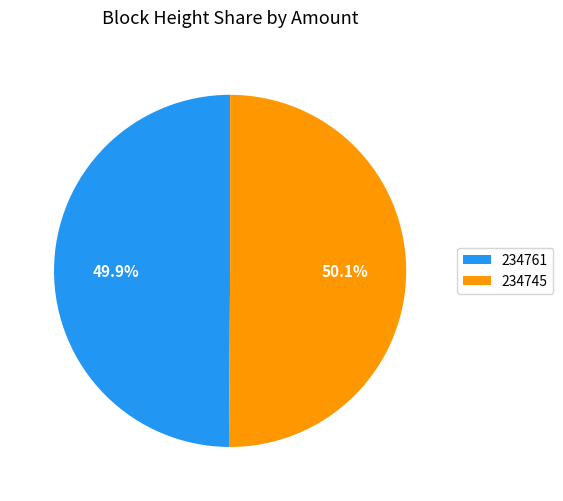

Is there any slice that represents more than half of the pie?

Yes